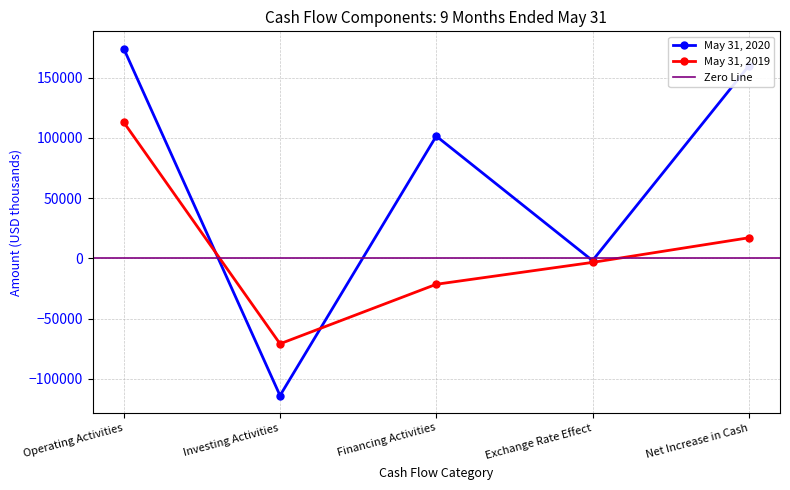

Which series changed the most between Financing Activities and Net Increase in Cash?

May 31, 2020